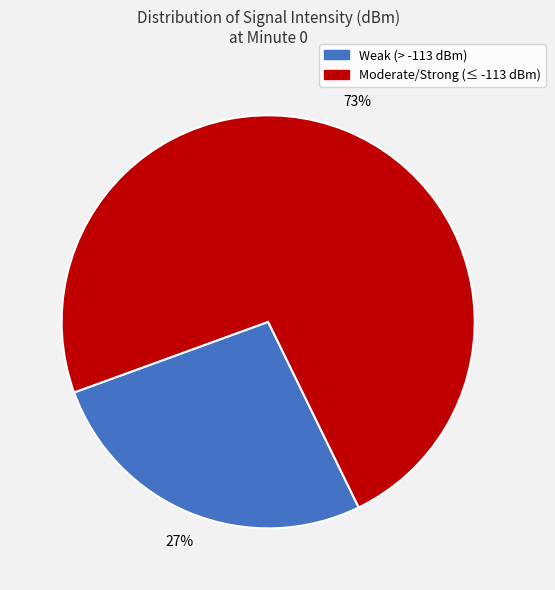

To the nearest percent, what is the average slice percentage?

50%